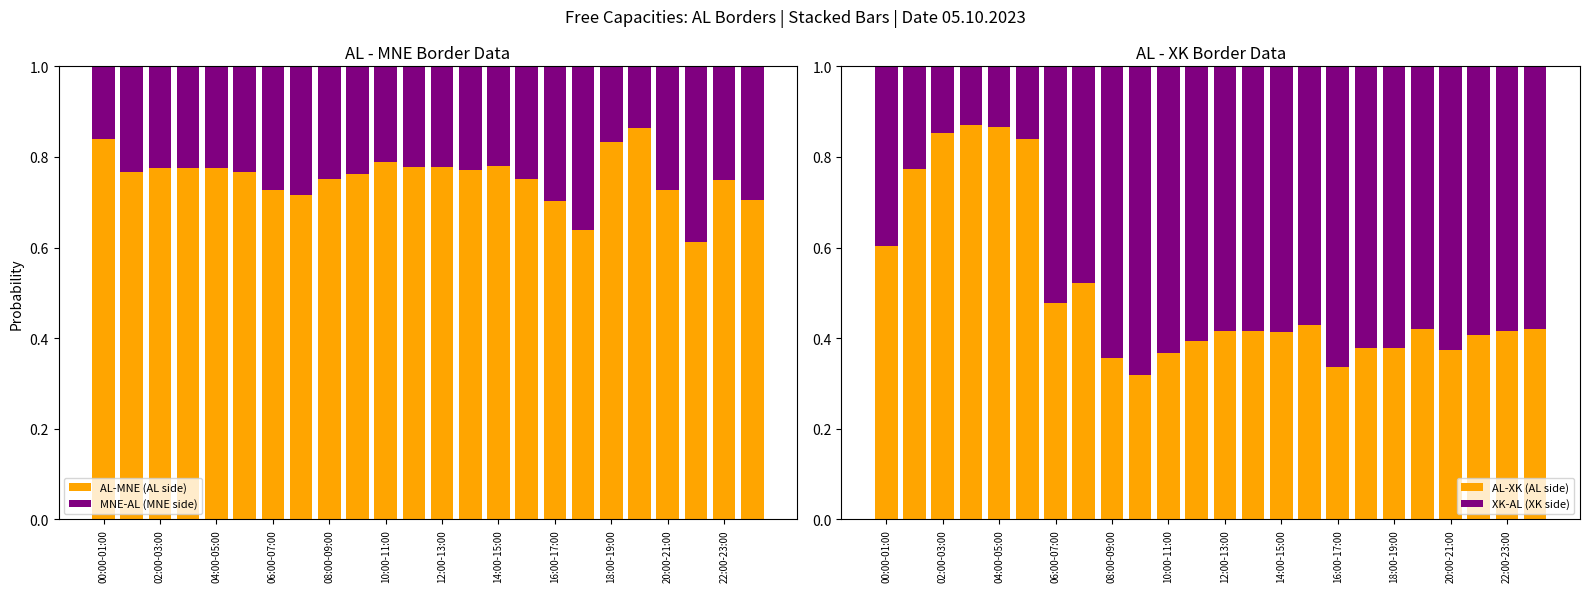

How many bars are there in total?

96